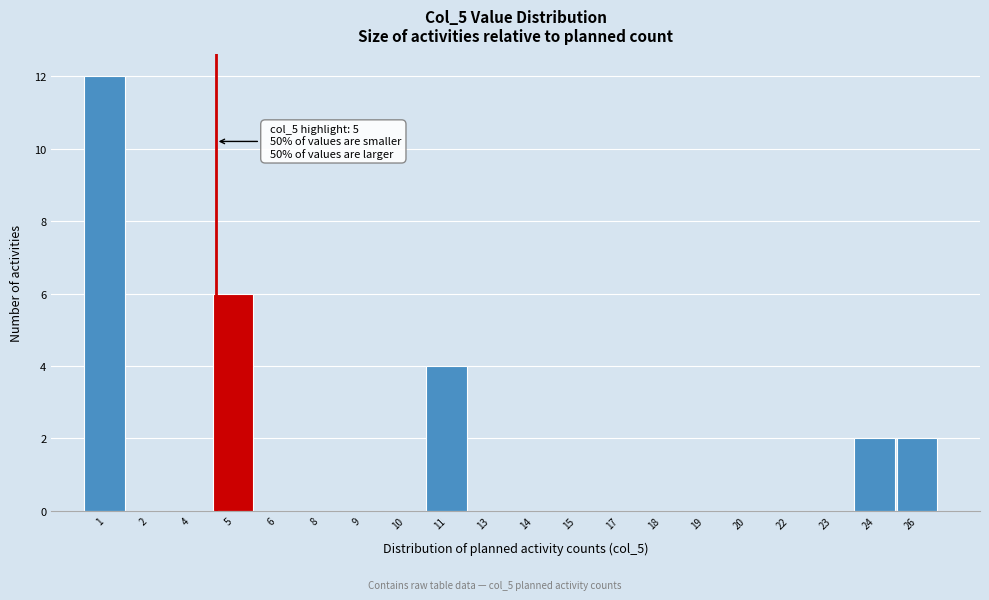

Reading left to right, transcribe all the data shown in this chart.

1=12	2=0	4=0	5=6	6=0	8=0	9=0	10=0	11=4	13=0	14=0	15=0	17=0	18=0	19=0	20=0	22=0	23=0	24=2	26=2